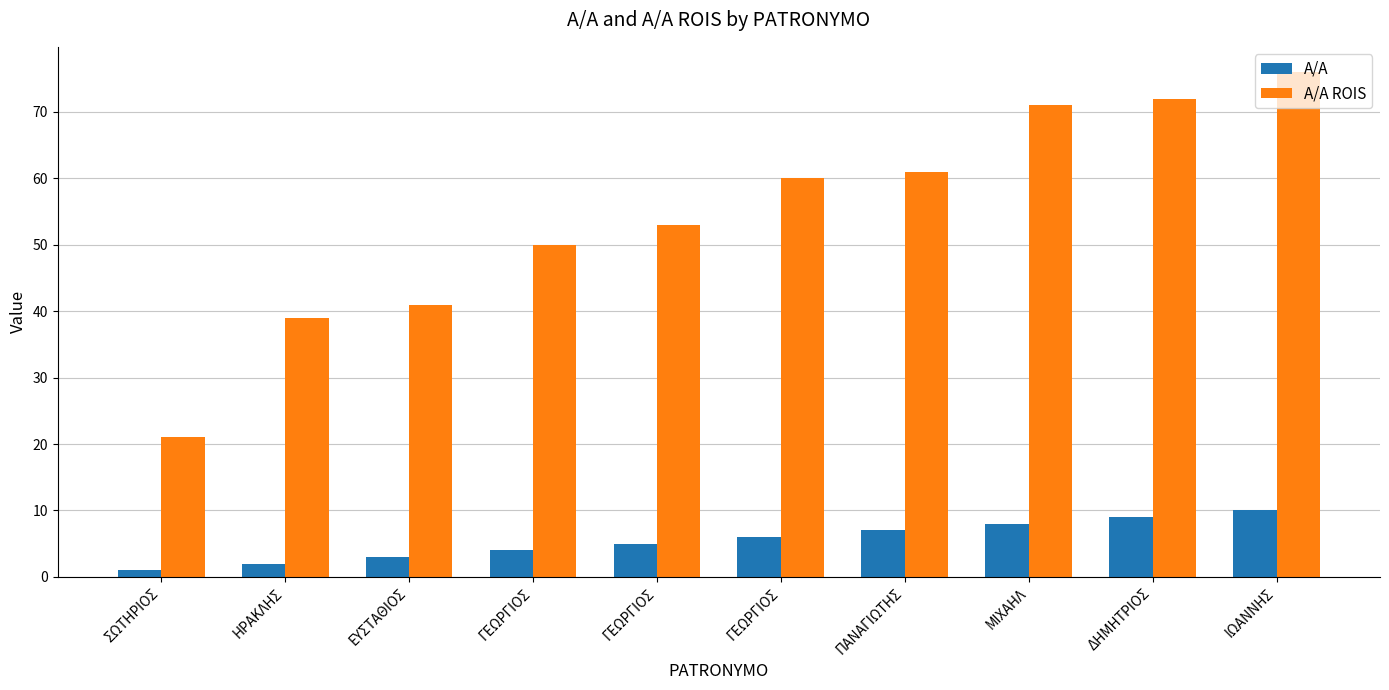

Where does the A/A series first go above 6?

ΠΑΝΑΓΙΩΤΗΣ